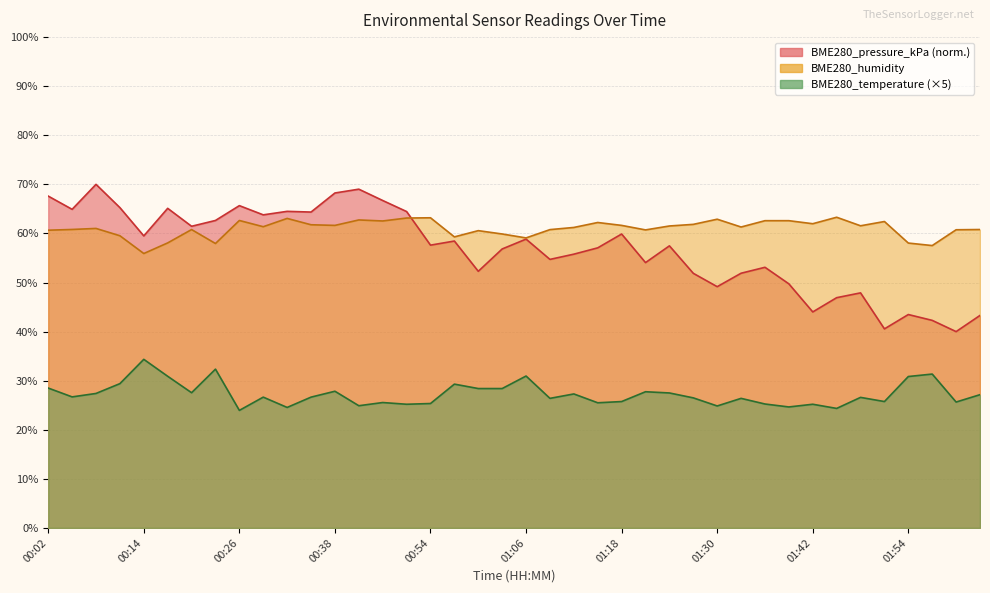

At which category is the sum across all series the highest?

00:08